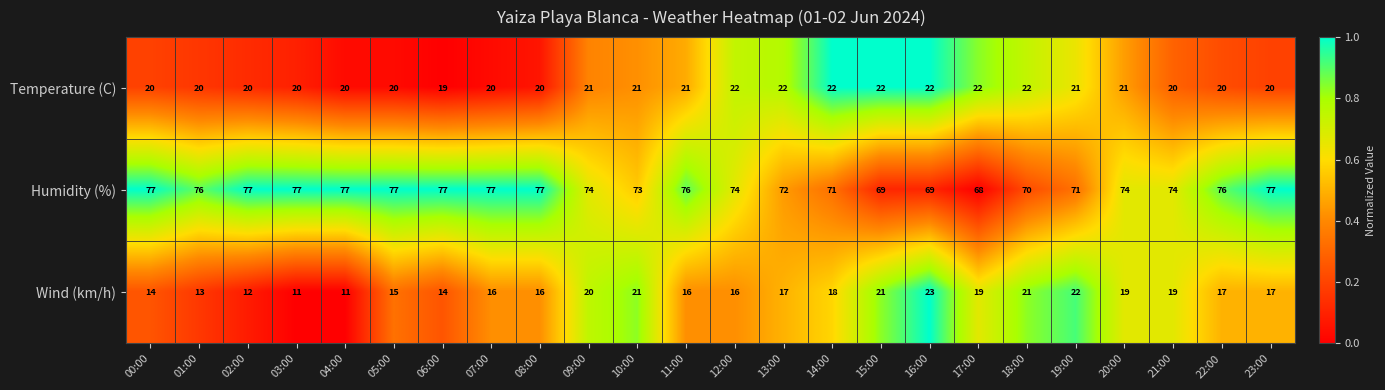

The value of Humidity (%) at 19:00 is 71. True or false?

True